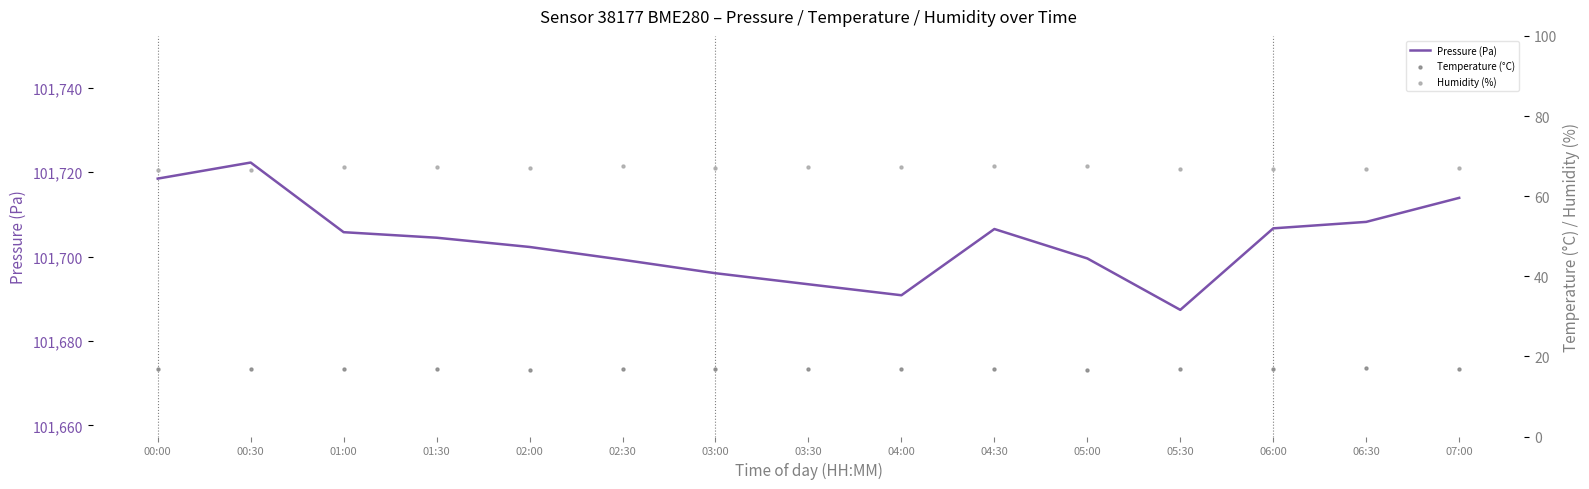

Which series has the largest Y range (max minus min)?

Pressure (Pa)